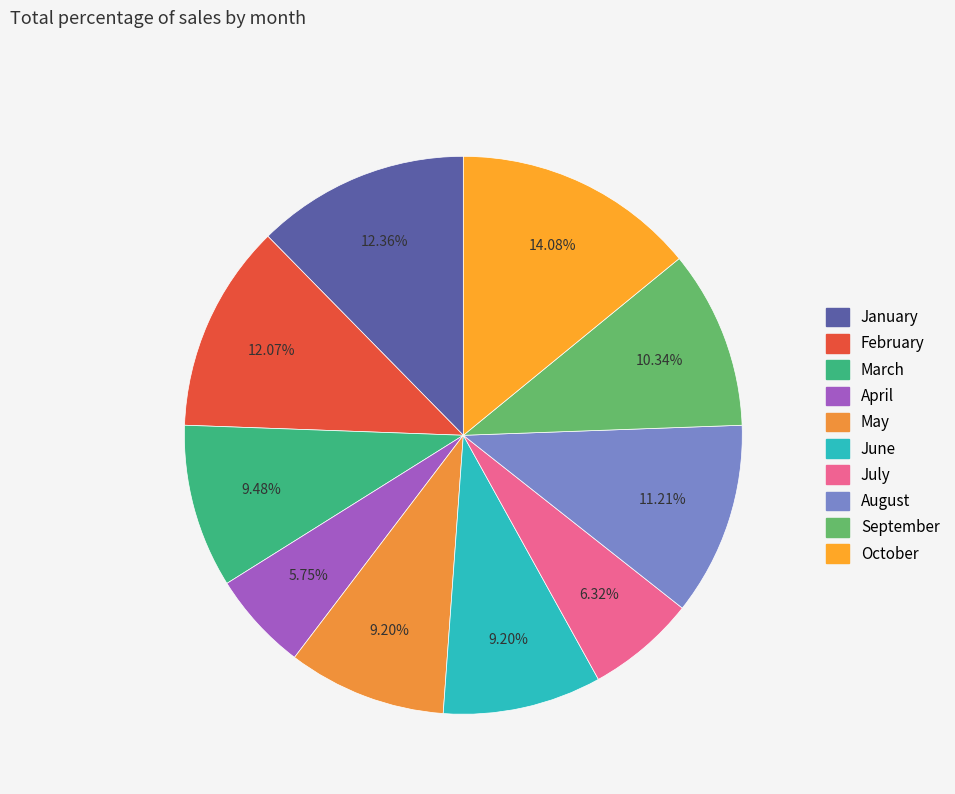

What is the ratio of the value at May to the value at August?

0.8